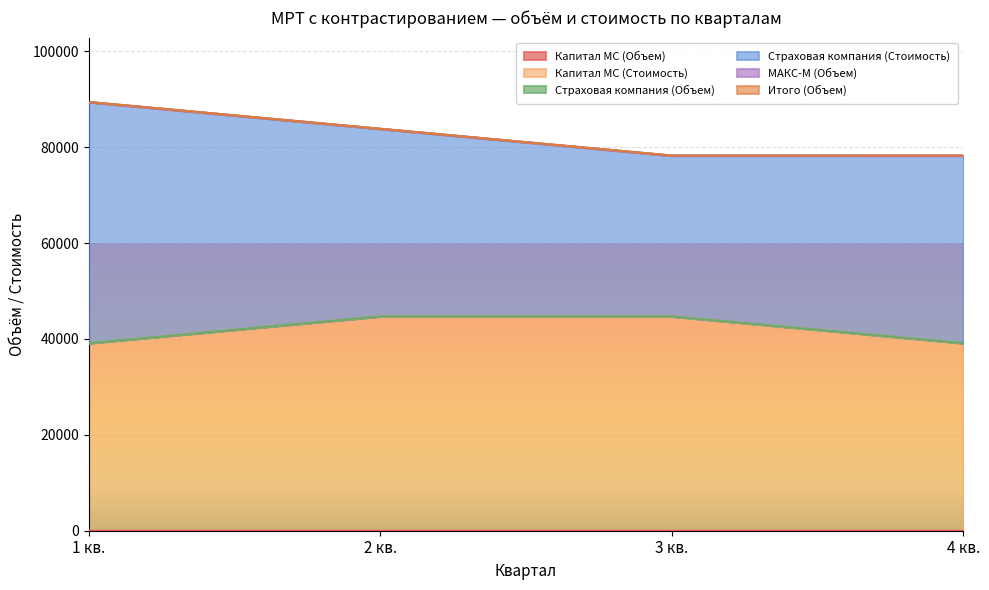

What position from the right is 3 кв.?

2